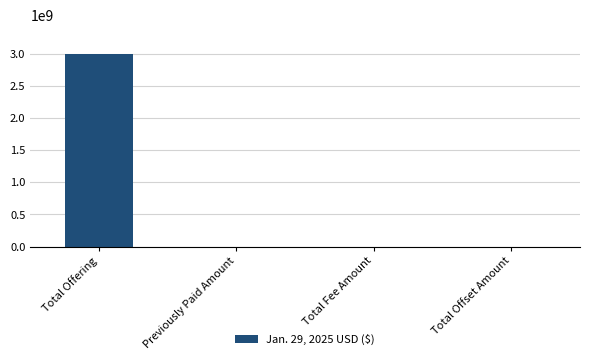

What is the maximum value shown in the chart?

3000000000